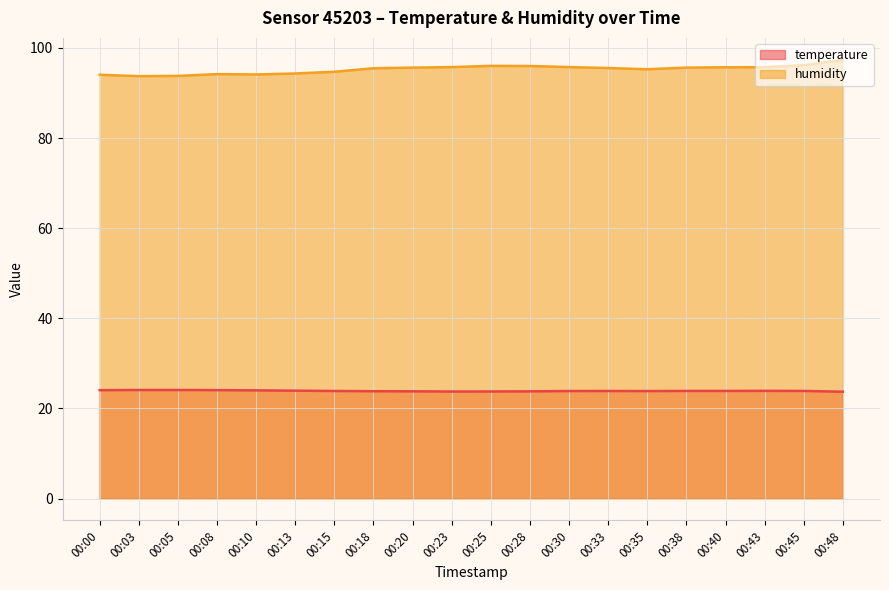

What is the maximum value for temperature?

24.1